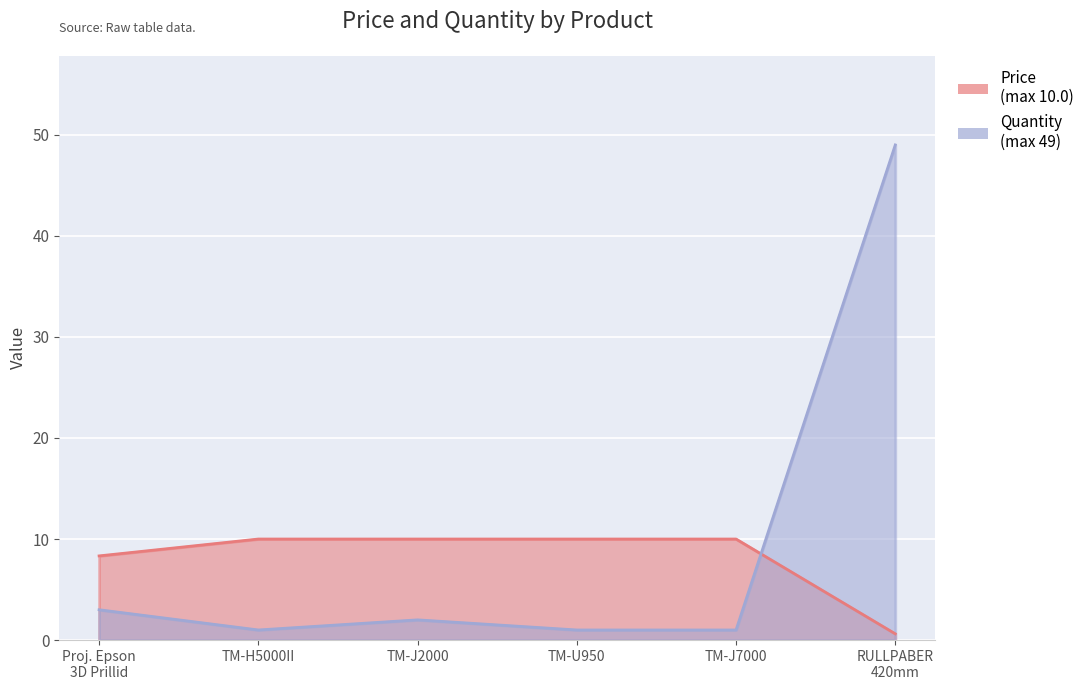

The Price series shows 10.0 at TM-J2000. True or false?

True